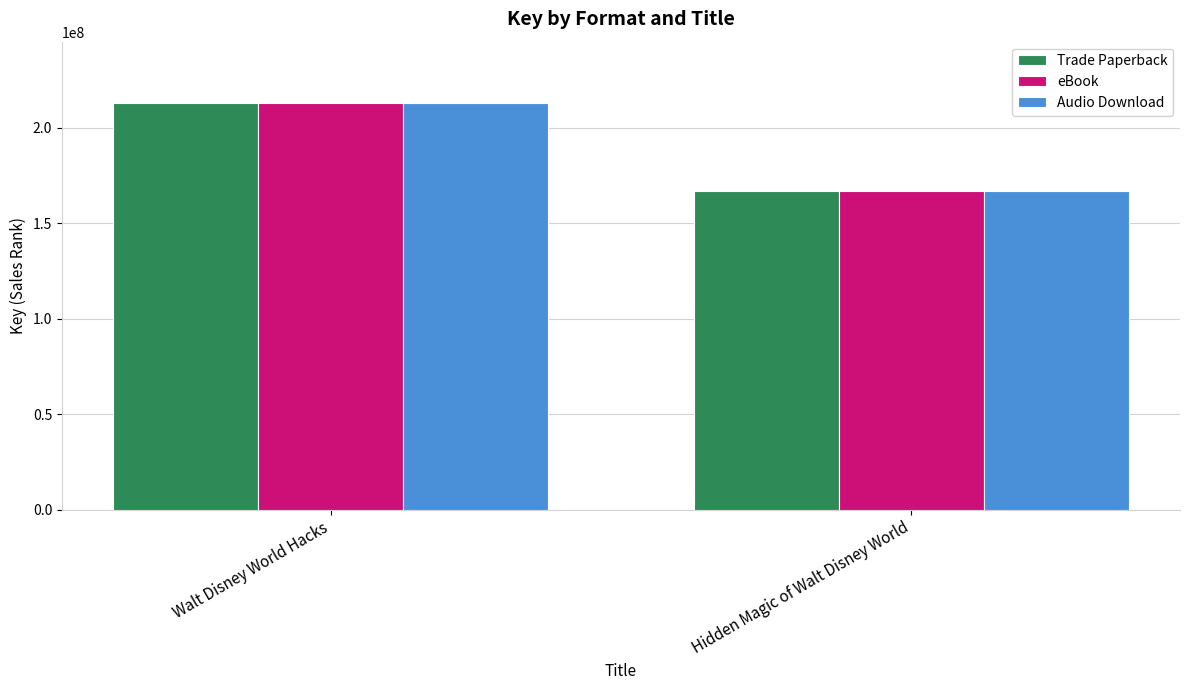

What is the label of the 2nd bar from the left?

Hidden Magic of Walt Disney World